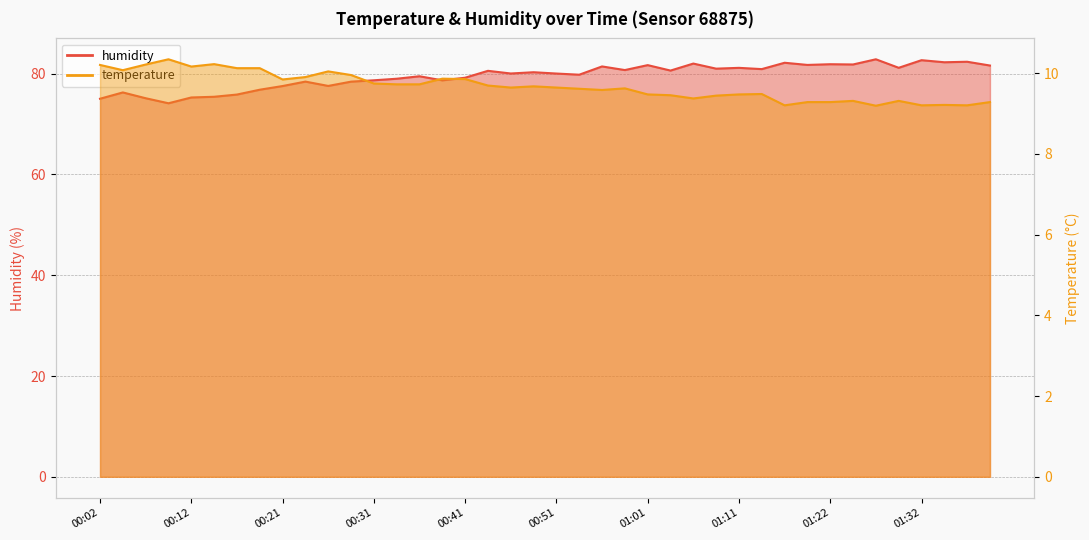

Which series has the largest range (max minus min)?

humidity